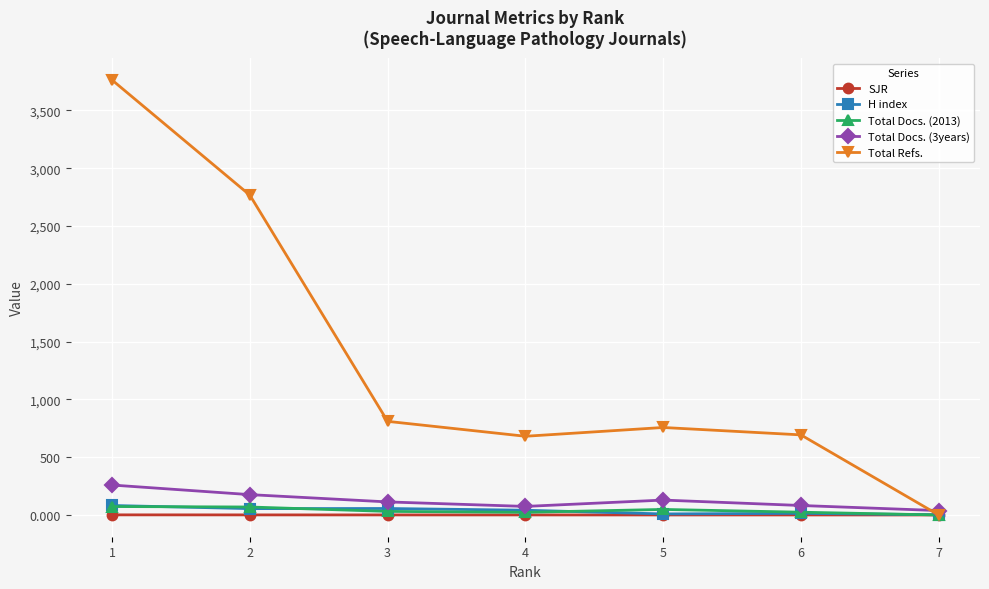

Which series has the widest spread of values?

Total Refs.